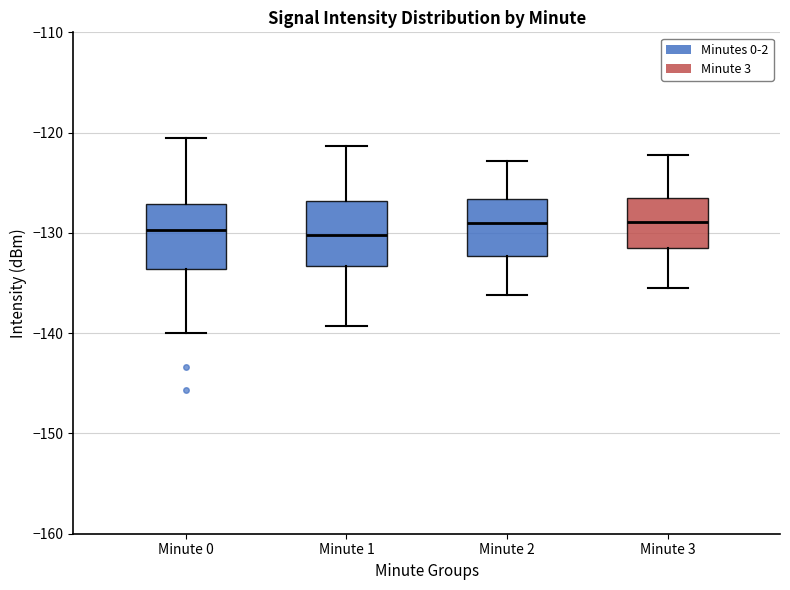

Reading left to right, read every box against the y-axis: the position of its median line, the range the box covers, and the ends of its whiskers. The values are not printed on the chart, so give them approximately, as read against the axis.

Minute 0: median -130, box -134 to -127, whiskers -140 to -121
Minute 1: median -130, box -133 to -127, whiskers -139 to -121
Minute 2: median -129, box -132 to -127, whiskers -136 to -123
Minute 3: median -129, box -131 to -127, whiskers -136 to -122